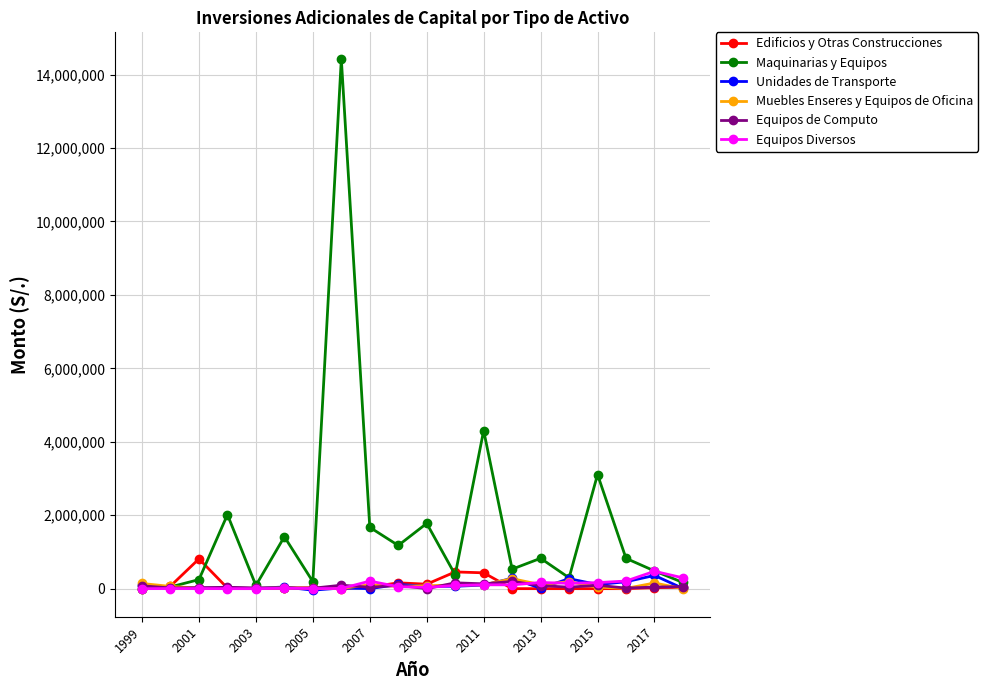

Which series has the largest range (max minus min)?

Maquinarias y Equipos